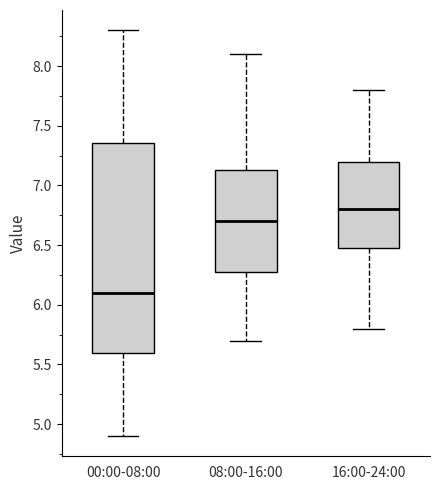

Which box is the tallest, from its lower edge to its upper edge?

00:00-08:00